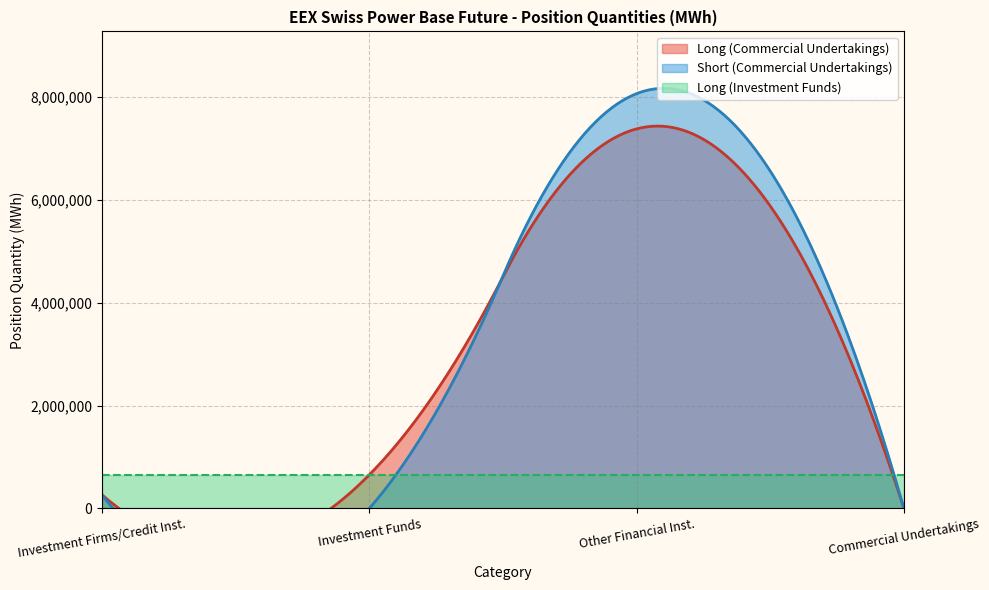

Which series has the largest range (max minus min)?

Short (Commercial Undertakings)